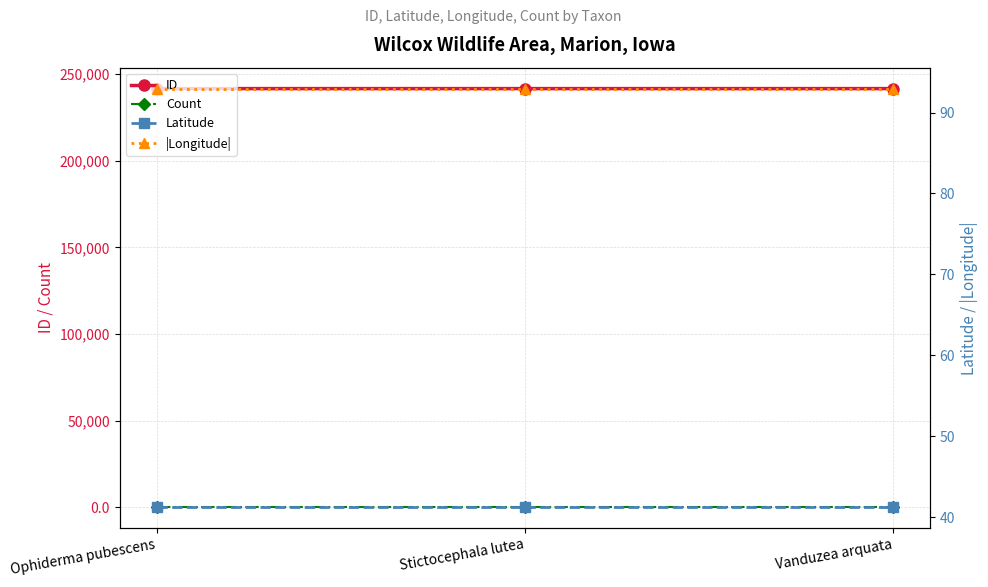

Which series has the largest range (max minus min)?

ID